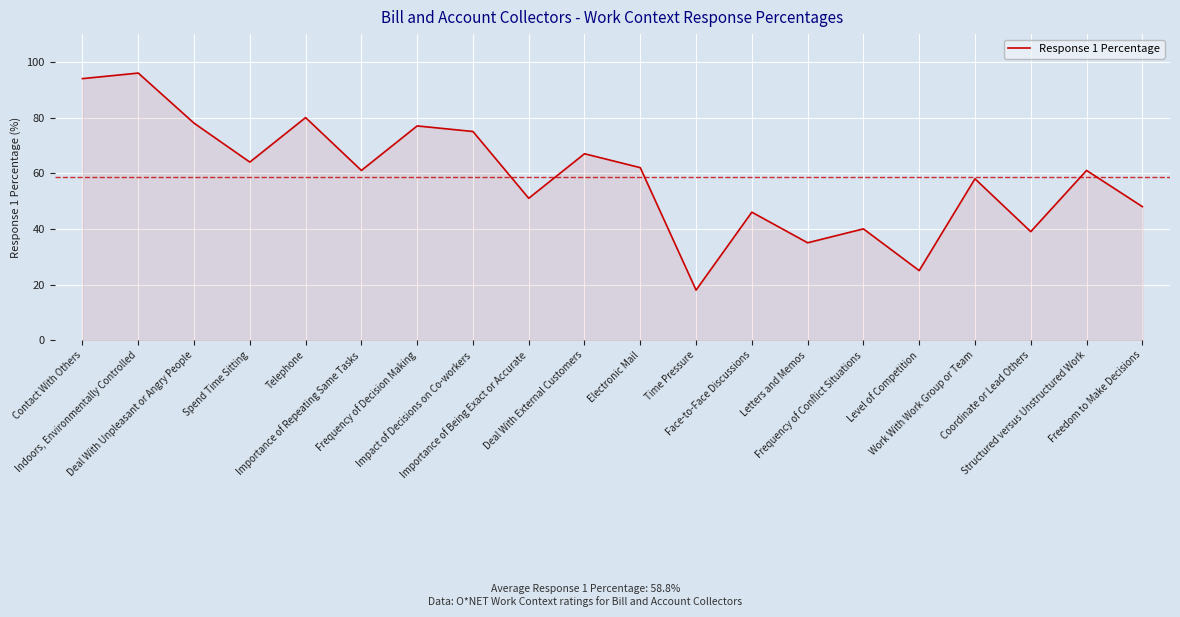

What is the difference between the maximum and minimum values?

78